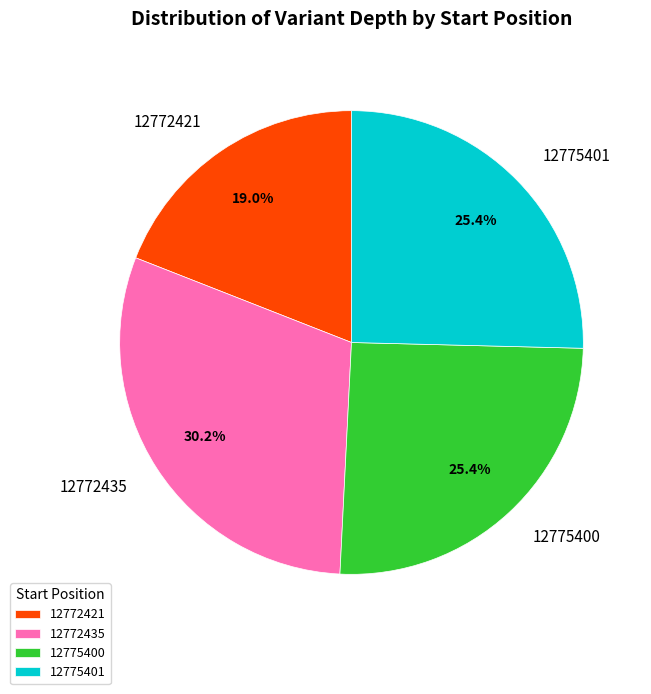

Between 12775400 and 12772435, which is larger?

12772435